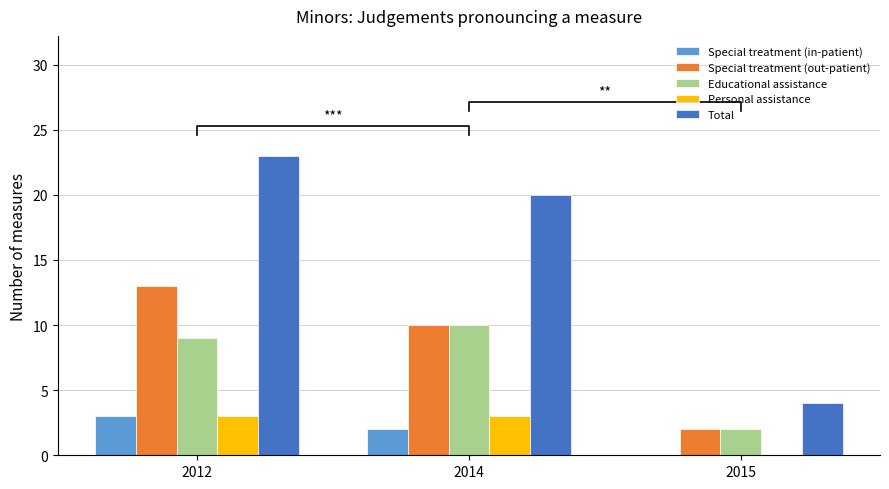

How many values in the Educational assistance series are below 9?

1